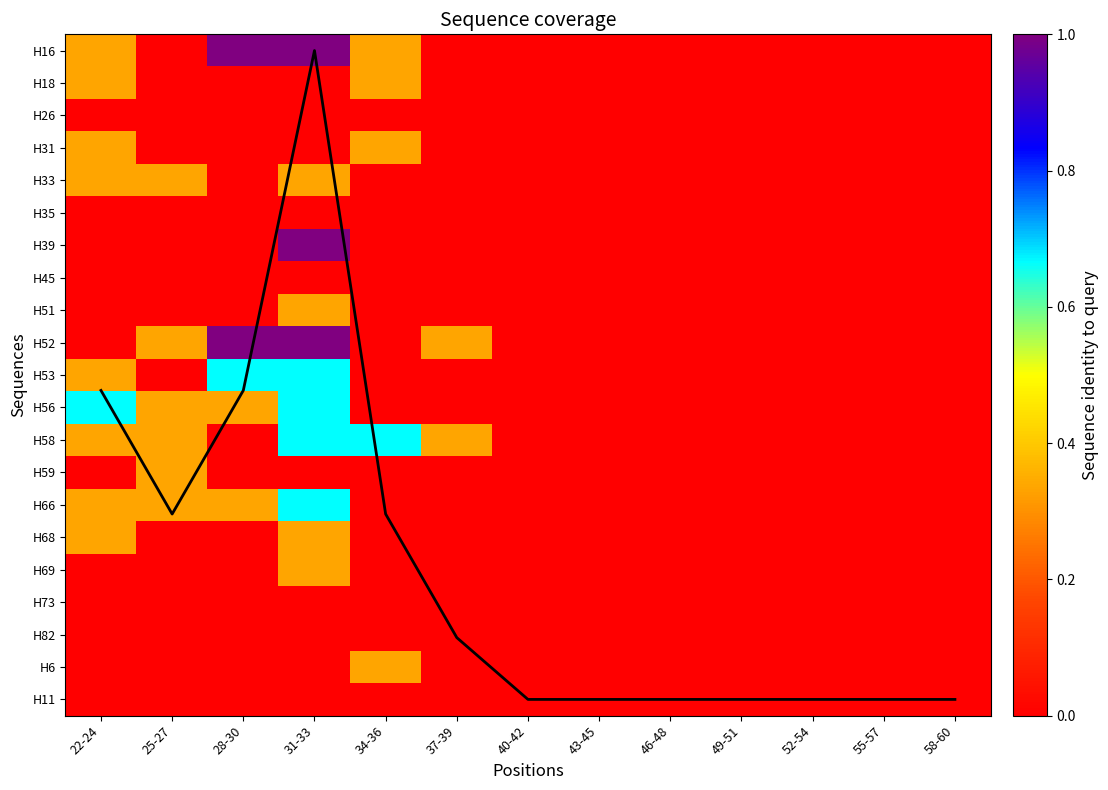

What is the spread (max minus min) of values at 31-33?

1.0